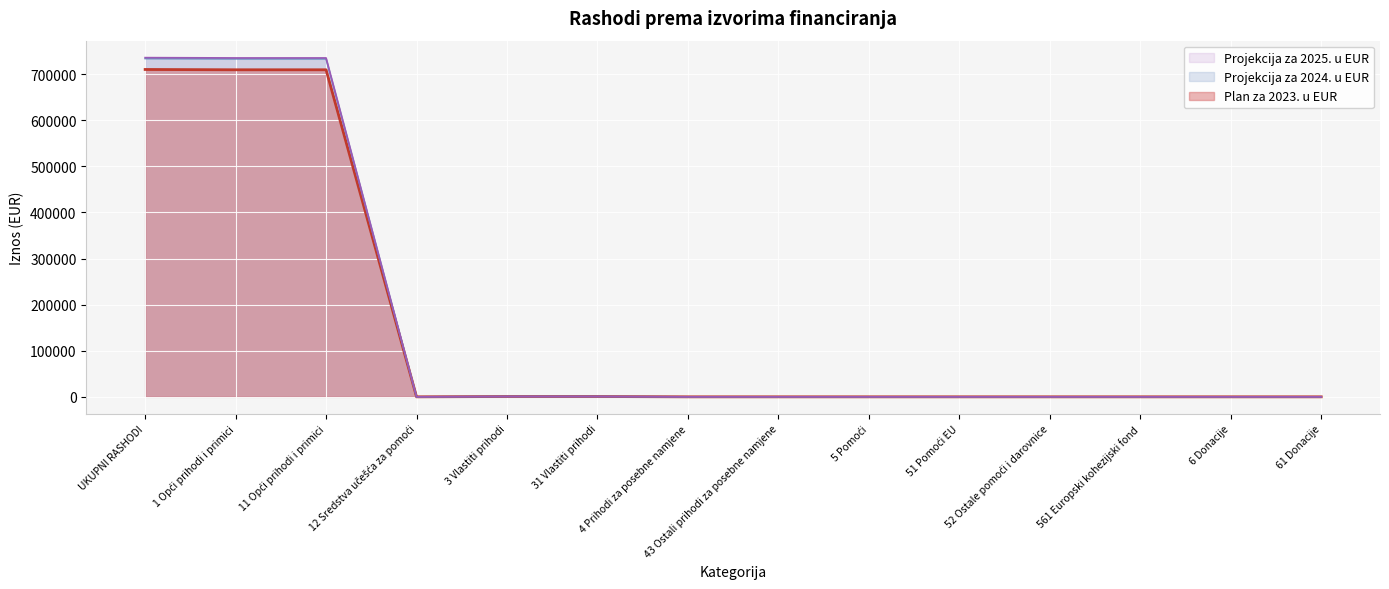

What is the label of the 10th point from the left?

51 Pomoći EU